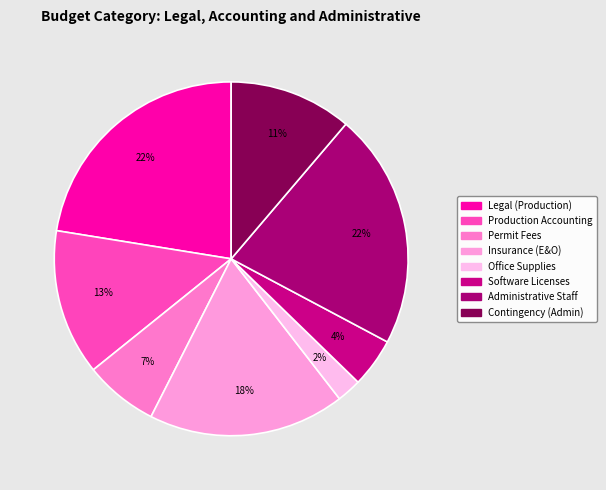

What is the ratio of the value at Permit Fees to the value at Administrative Staff?

0.3